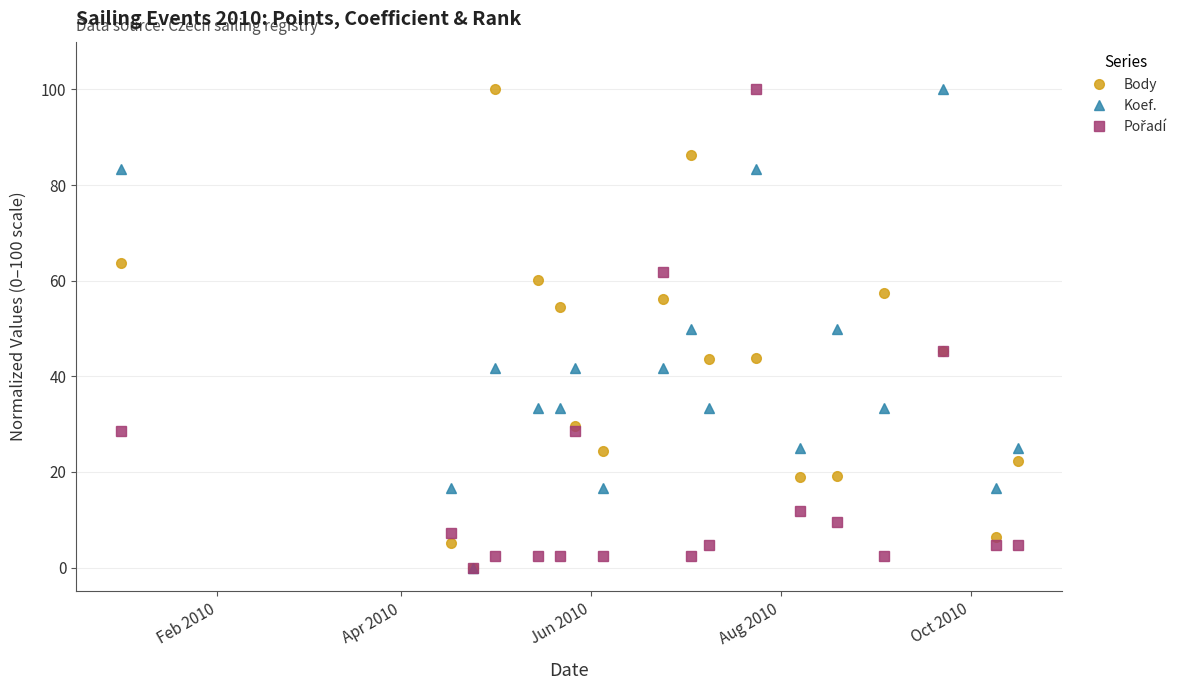

What is the value of the Koef. point at the 1st from the left?

83.3